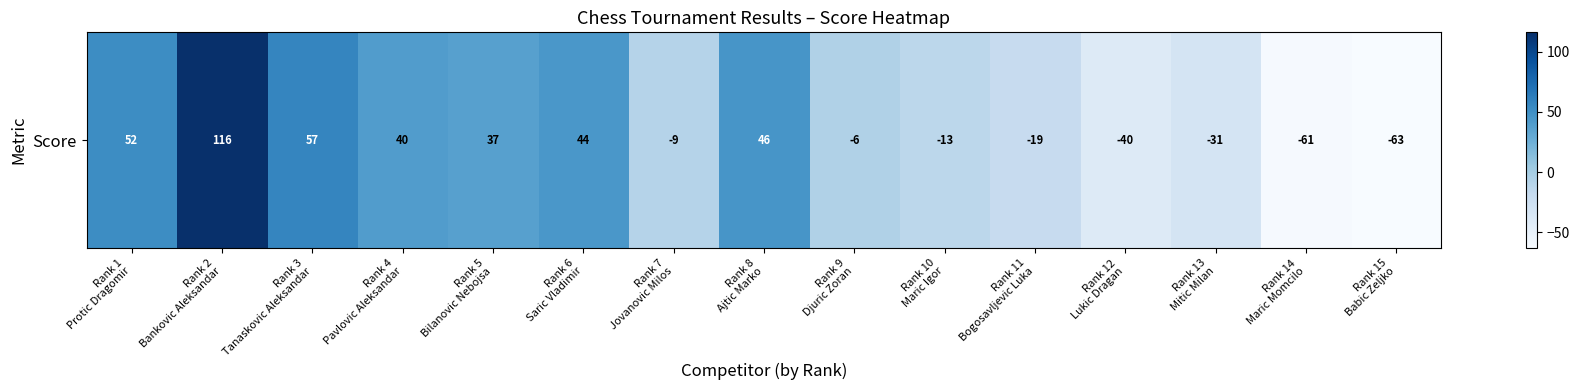

At which label does the data first exceed -6?

Rank 1
Protic Dragomir